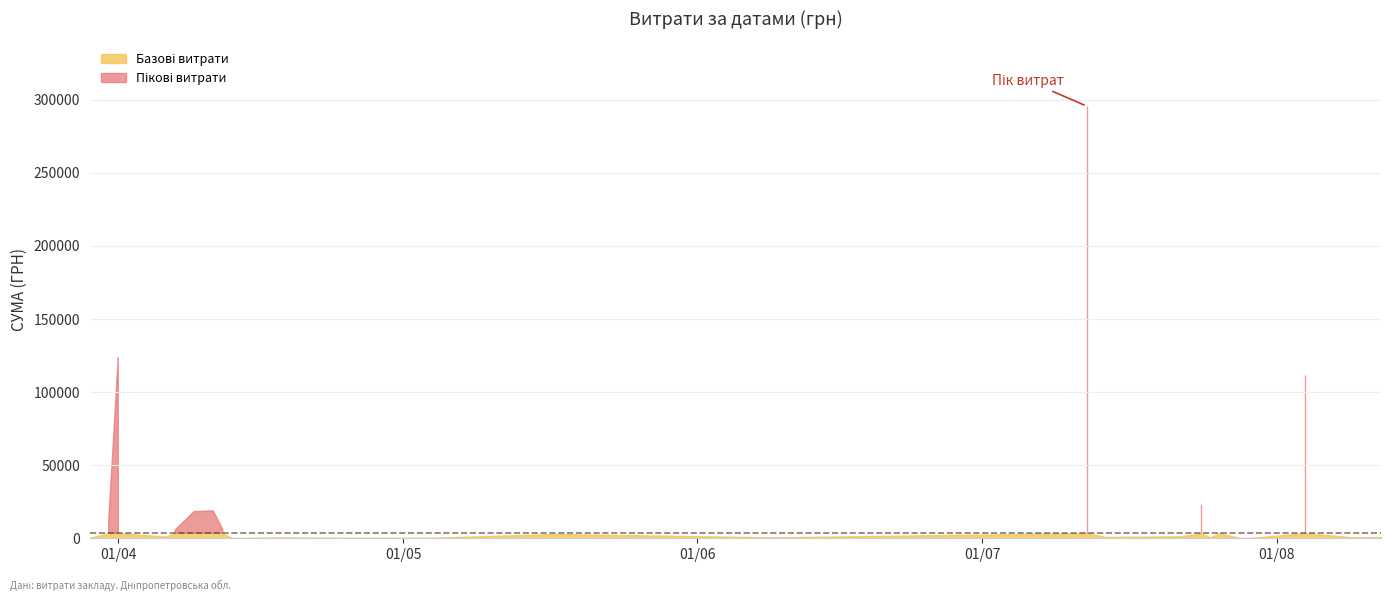

What is the change in value from 12.07.2016 to 31.03.2016?

-292003.2